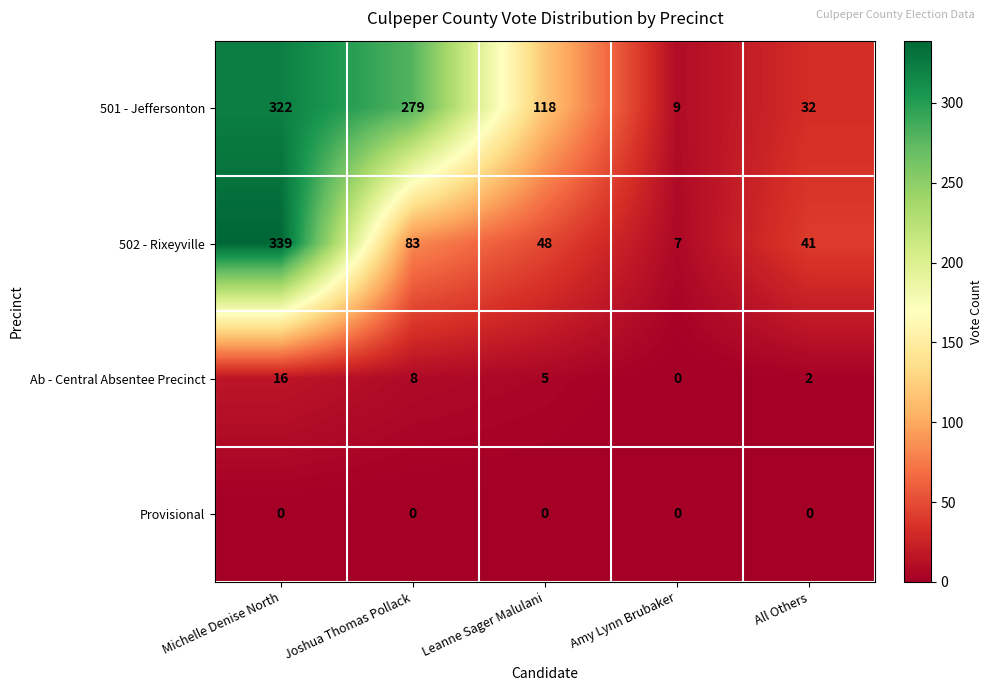

Which category has the highest value in the 502 - Rixeyville series?

Michelle Denise North